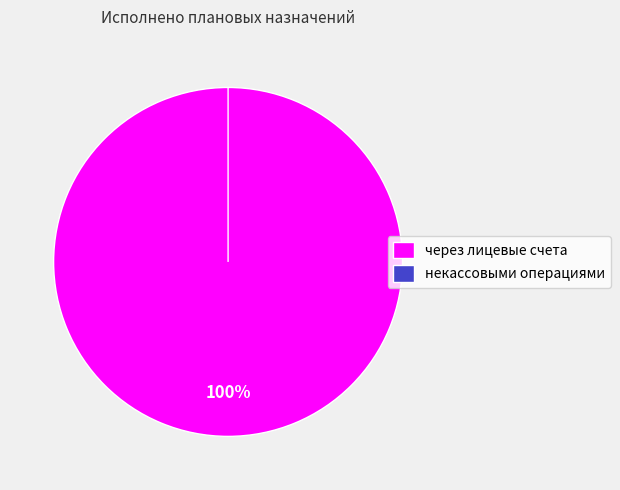

Count the number of slices in the pie.

2